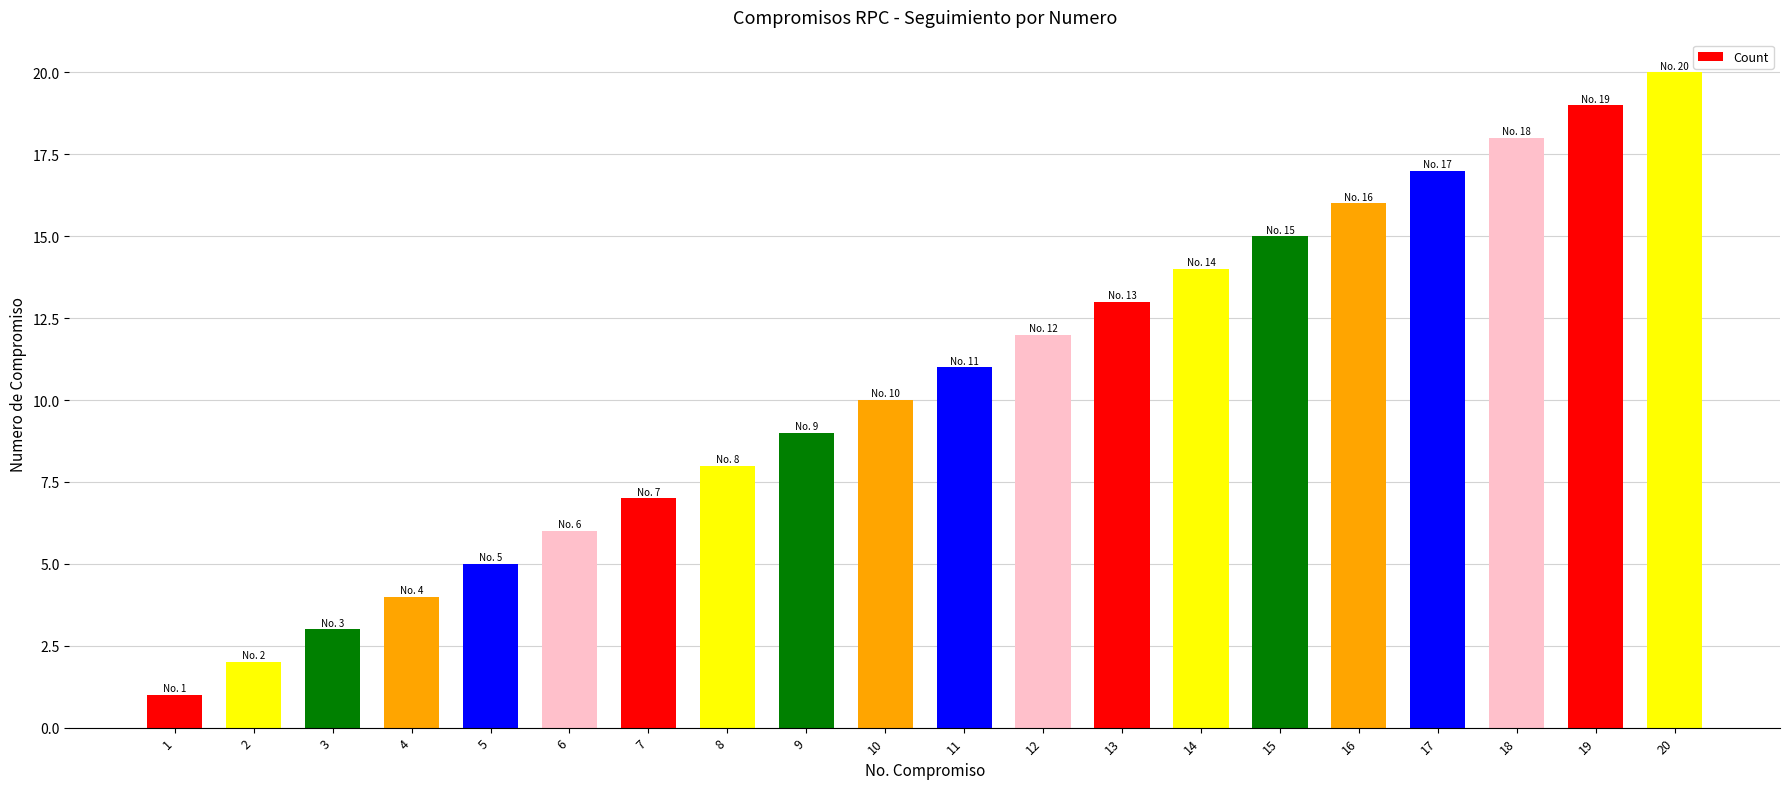

List the labels in order of value, smallest first.

1, 2, 3, 4, 5, 6, 7, 8, 9, 10, 11, 12, 13, 14, 15, 16, 17, 18, 19, 20